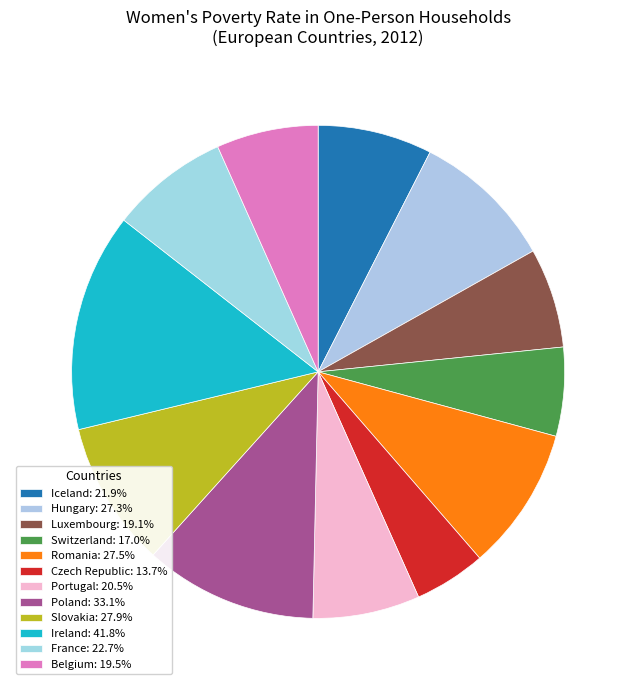

True or false: Czech Republic accounts for 12% of the total.

False